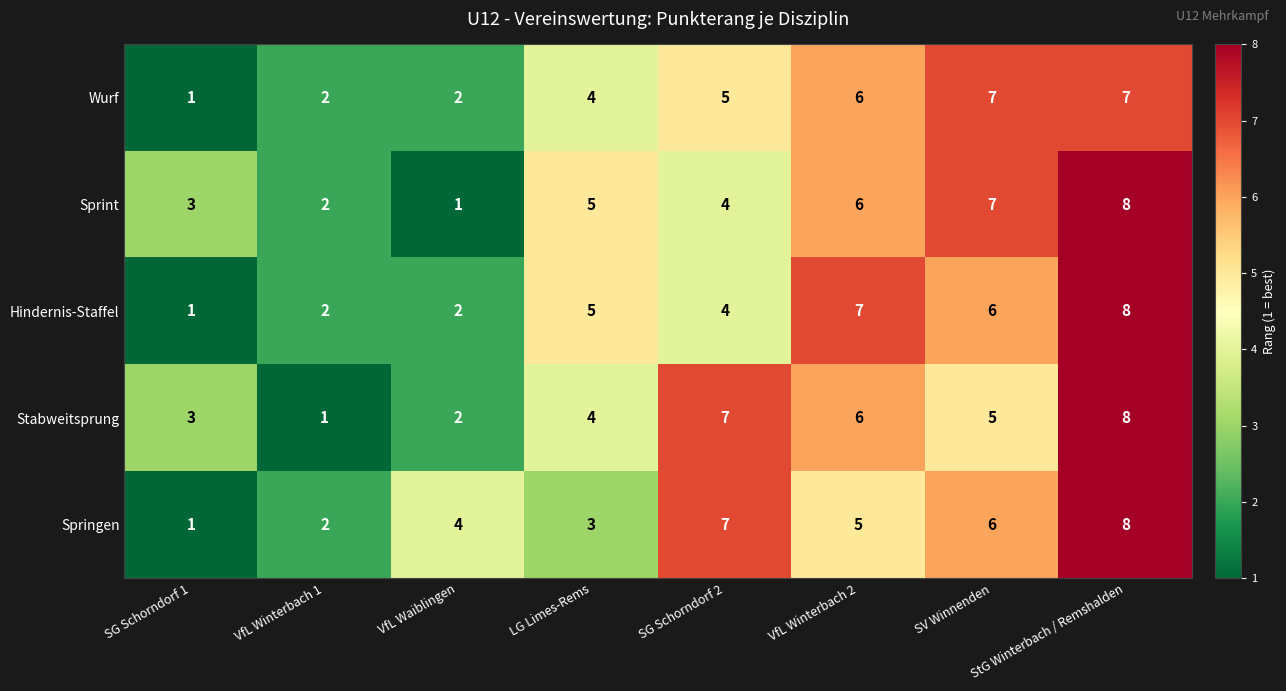

What is the sum of all Sprint values?

36